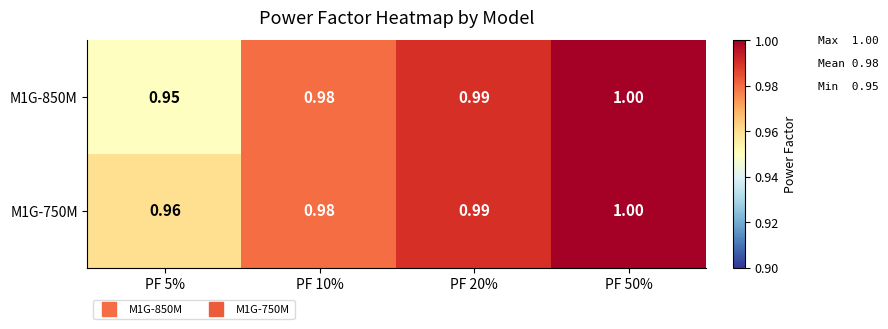

Is the value of M1G-850M at PF 5% greater than the value of M1G-750M at PF 5%?

No